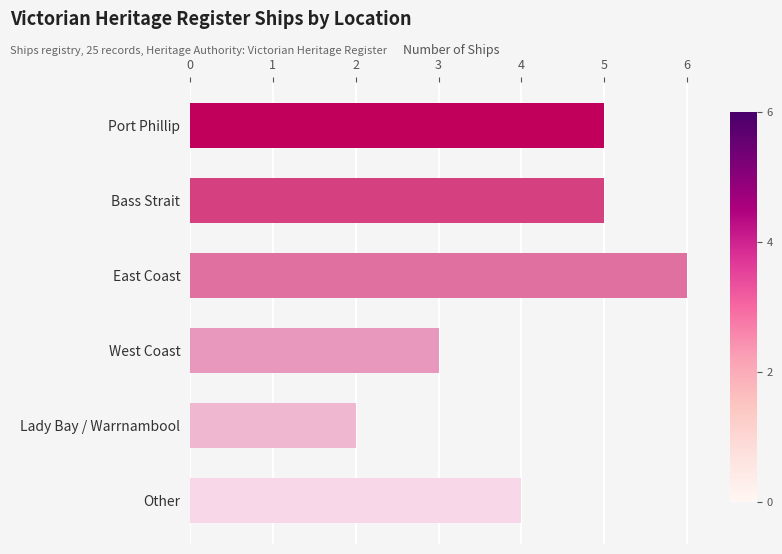

What is the ratio of the value at East Coast to the value at West Coast?

2.0